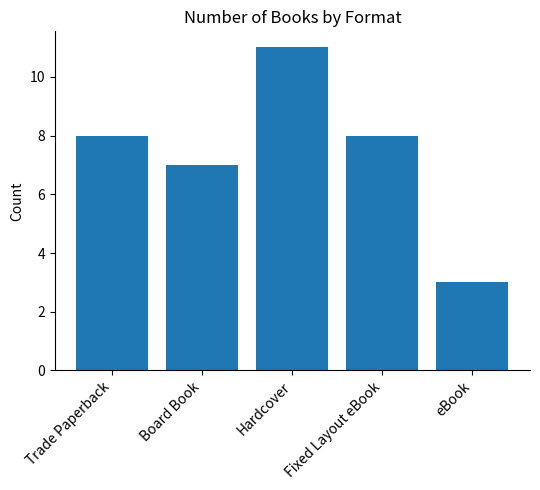

What is the sum of the values at Board Book and Trade Paperback?

15